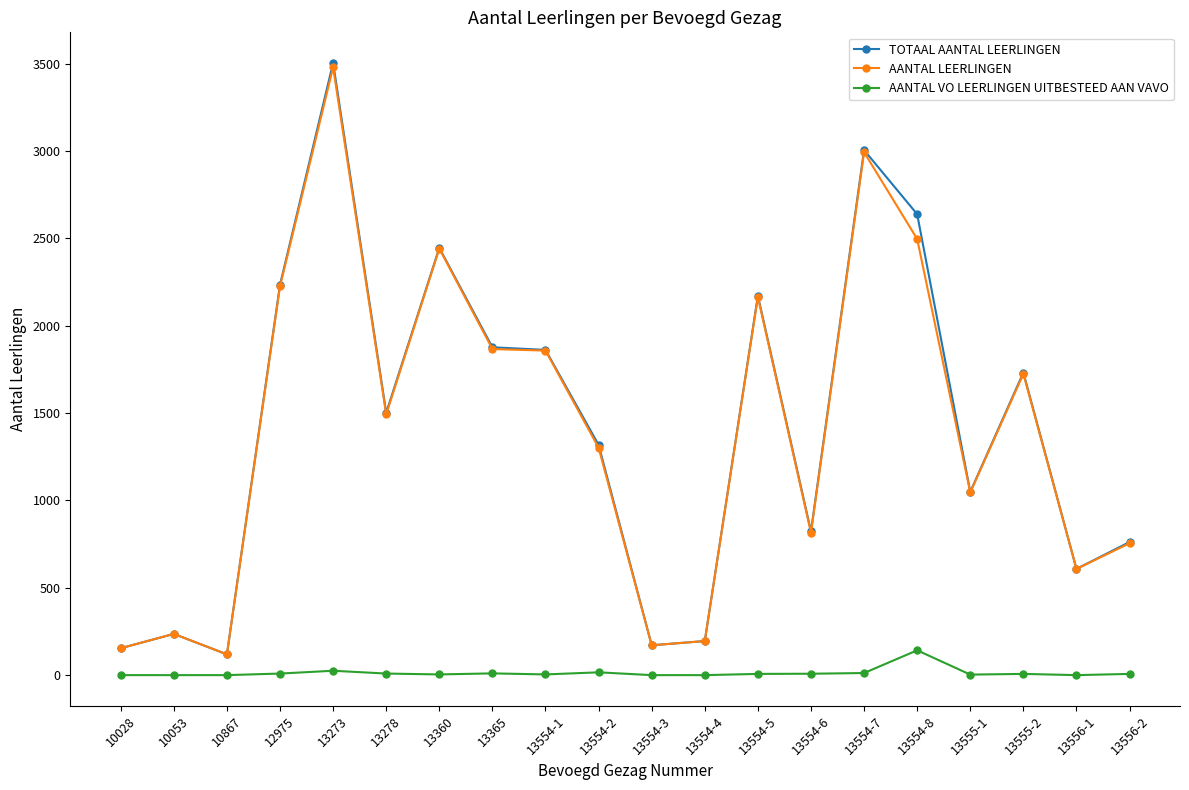

Which category has the highest value in the AANTAL LEERLINGEN series?

13273